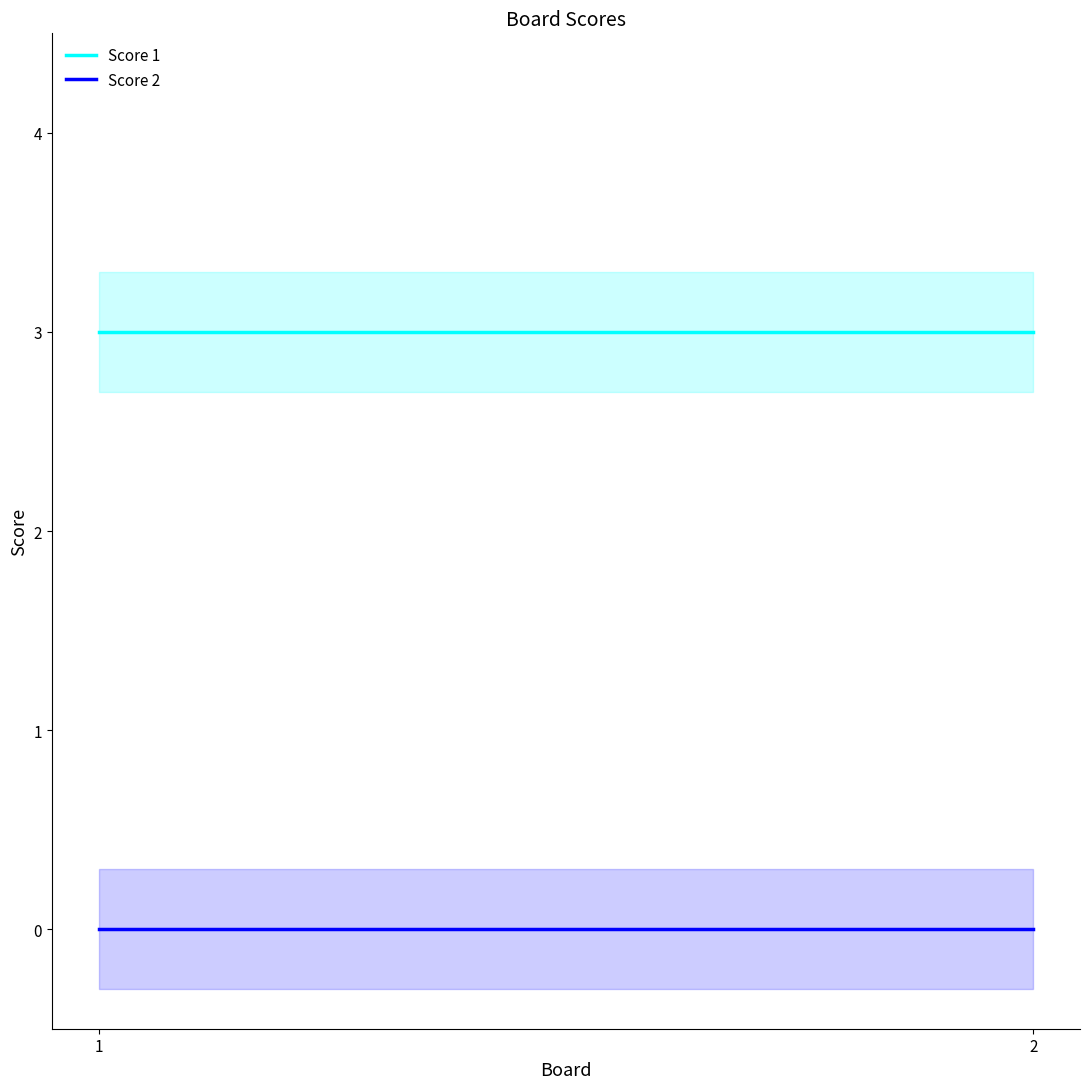

Which has a higher value, 1 or 2?

1